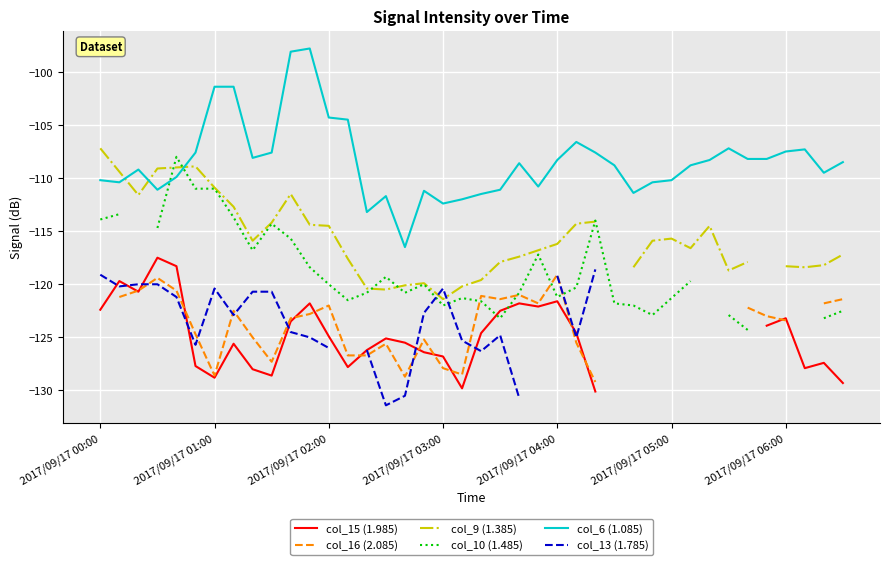

True or false: col_6 (1.085) has a value of -101.4 at 2017/09/17 01:00.

True